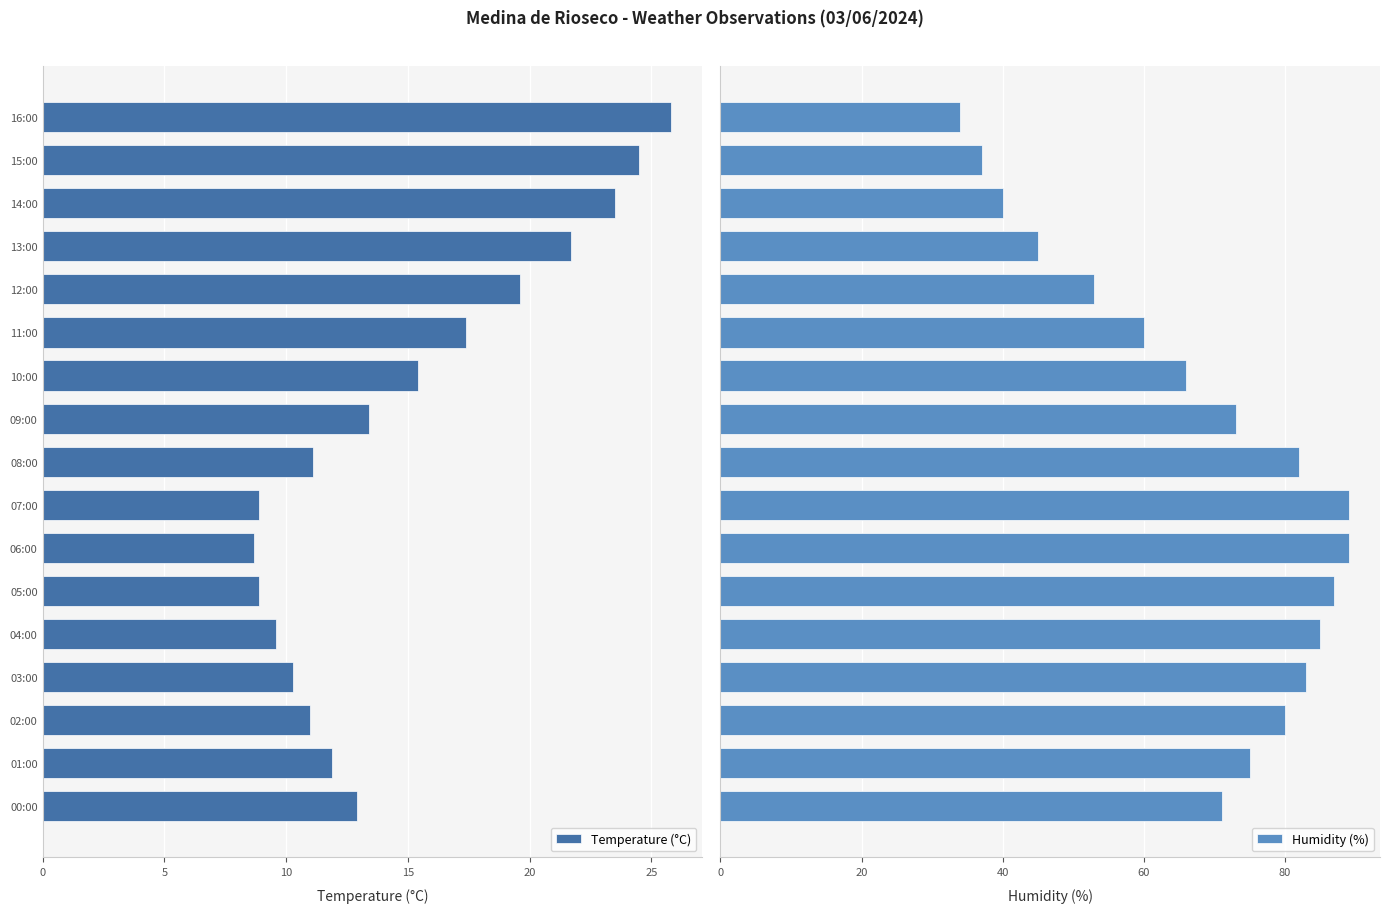

What is the difference between the maximum and minimum values in the Humidity (%) series?

55